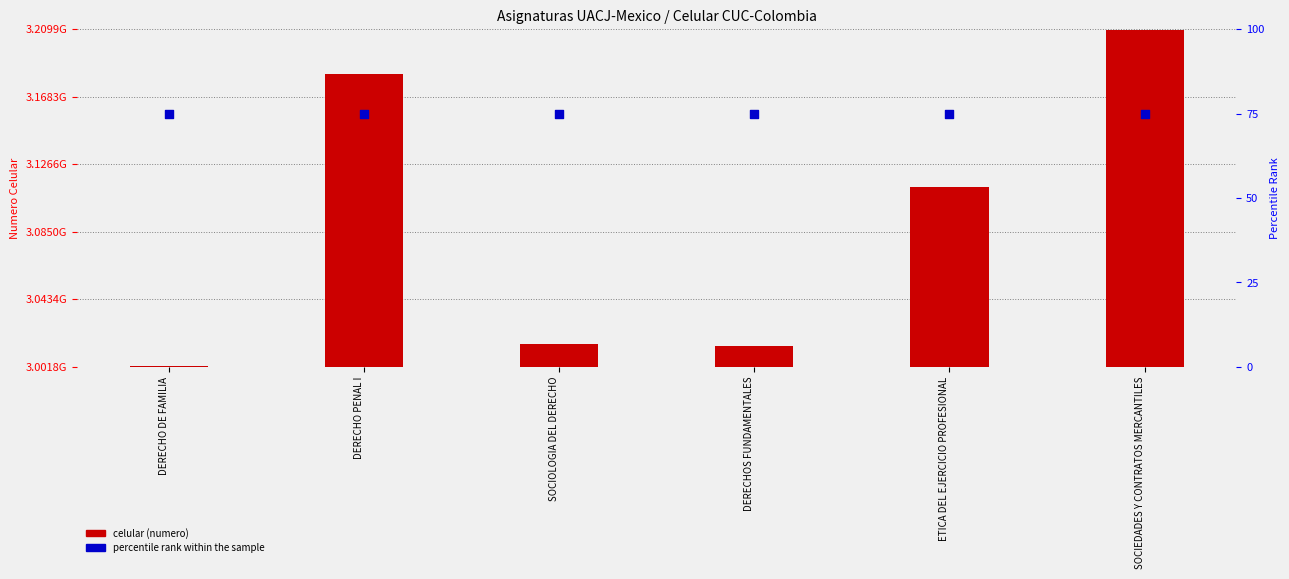

At which category is the sum across all series the highest?

SOCIEDADES Y CONTRATOS MERCANTILES